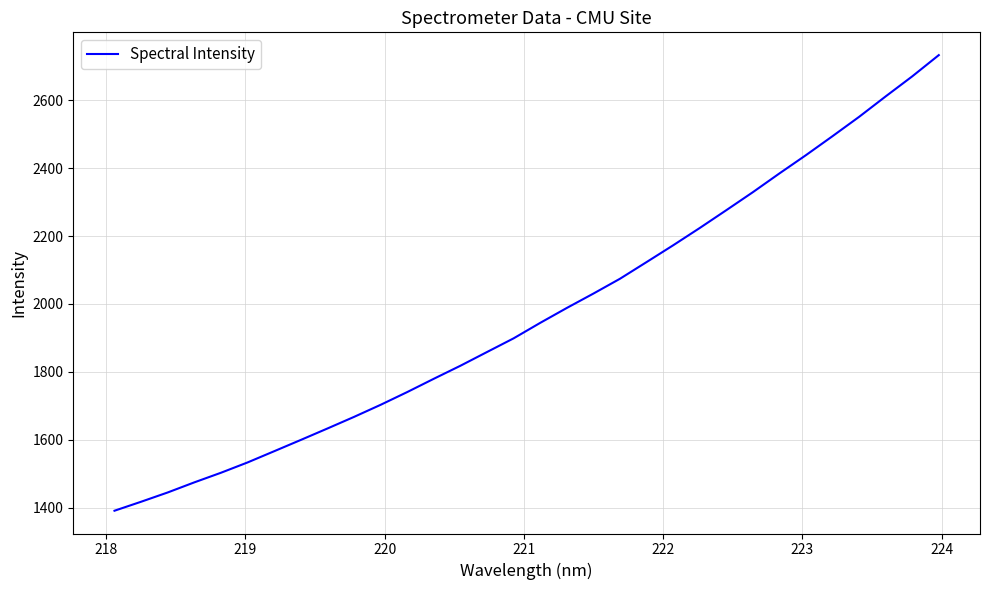

What is the maximum value shown in the chart?

2732.7